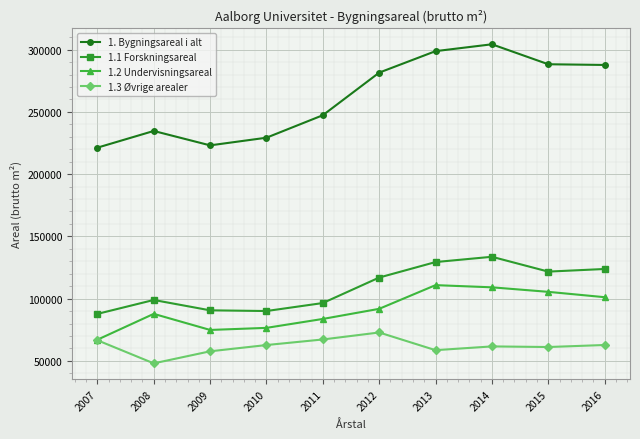

True or false: 1. Bygningsareal i alt and 1.2 Undervisningsareal cross at least once.

False